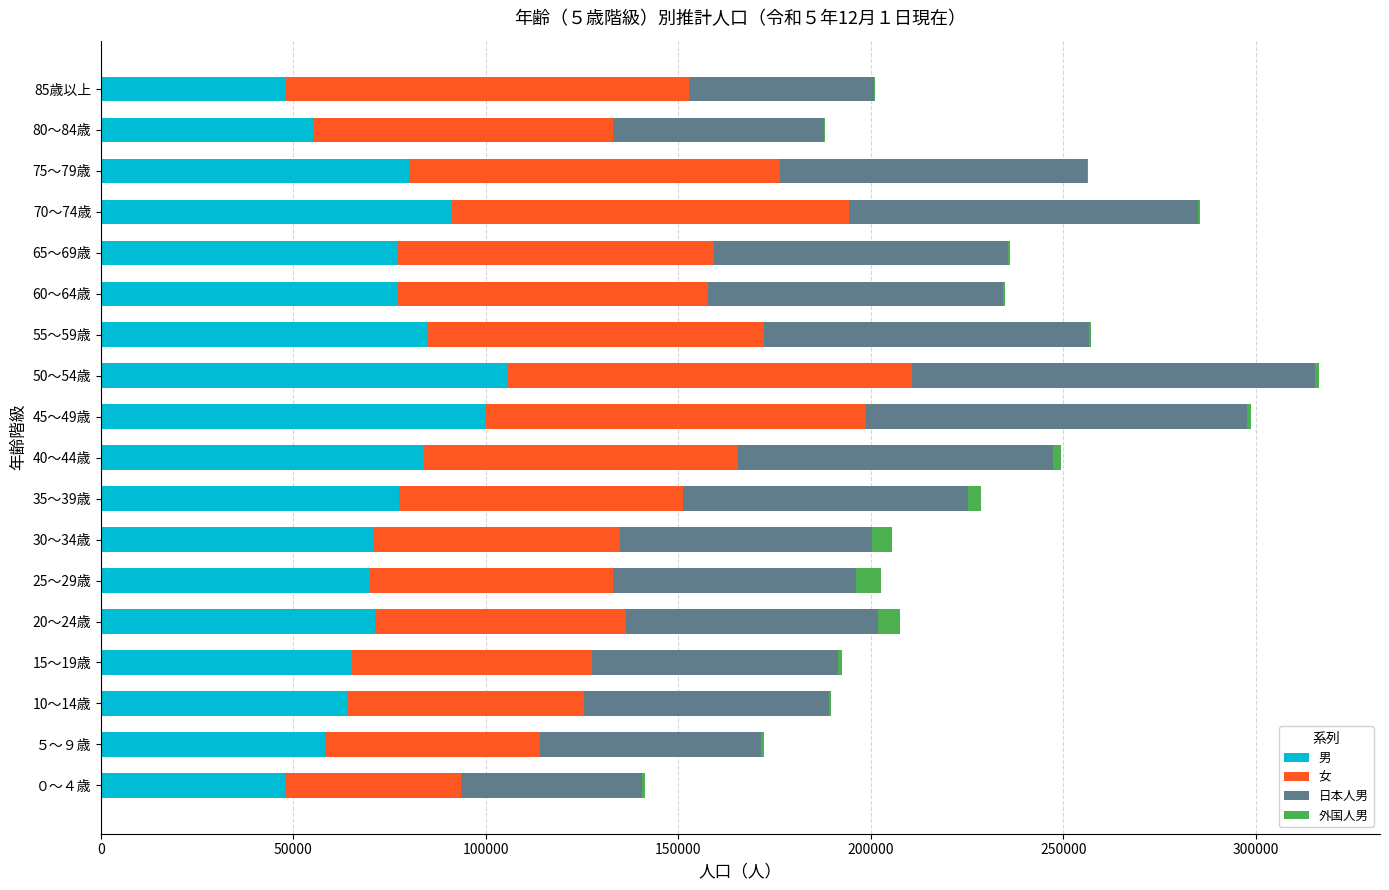

How many series are shown in this chart?

4